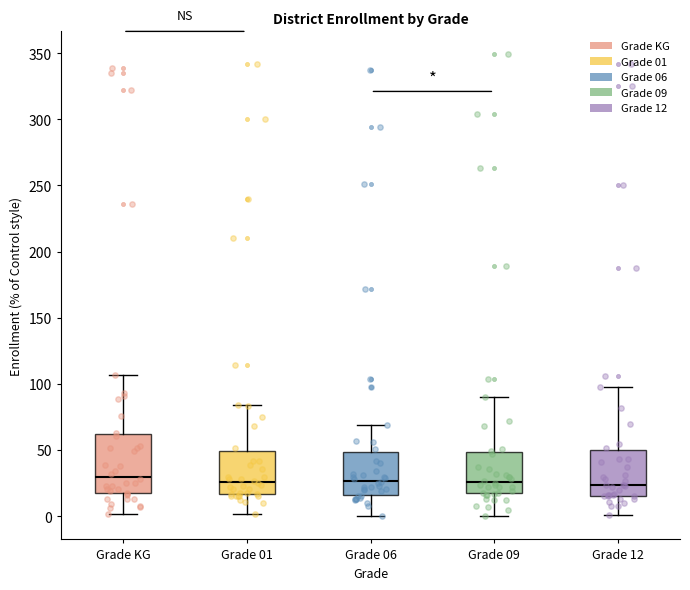

Comparing the boxes themselves (not the whiskers), which one is the tallest?

Grade KG